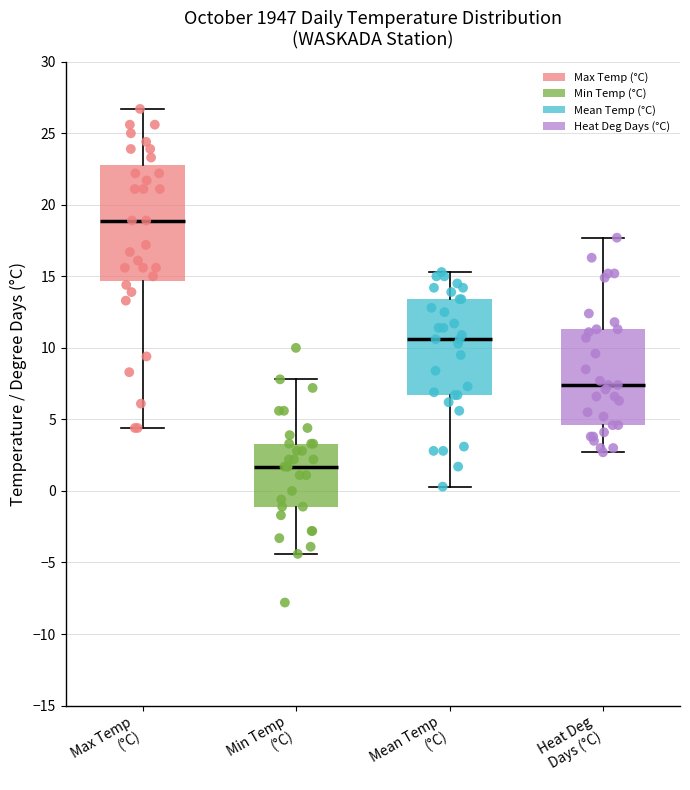

Reading left to right, transcribe this box plot: for each box, give where its median line is, the range the box spans, and where its two whiskers end, as read against the y-axis. The values are not printed on the chart, so give them approximately, as read against the axis.

Max Temp (°C): median 19.0, box 14.5 to 23.0, whiskers 4.5 to 26.5
Min Temp (°C): median 1.5, box -1.0 to 3.5, whiskers -4.5 to 8.0
Mean Temp (°C): median 10.5, box 6.5 to 13.5, whiskers 0.5 to 15.5
Heat Deg Days (°C): median 7.5, box 4.5 to 11.5, whiskers 2.5 to 17.5